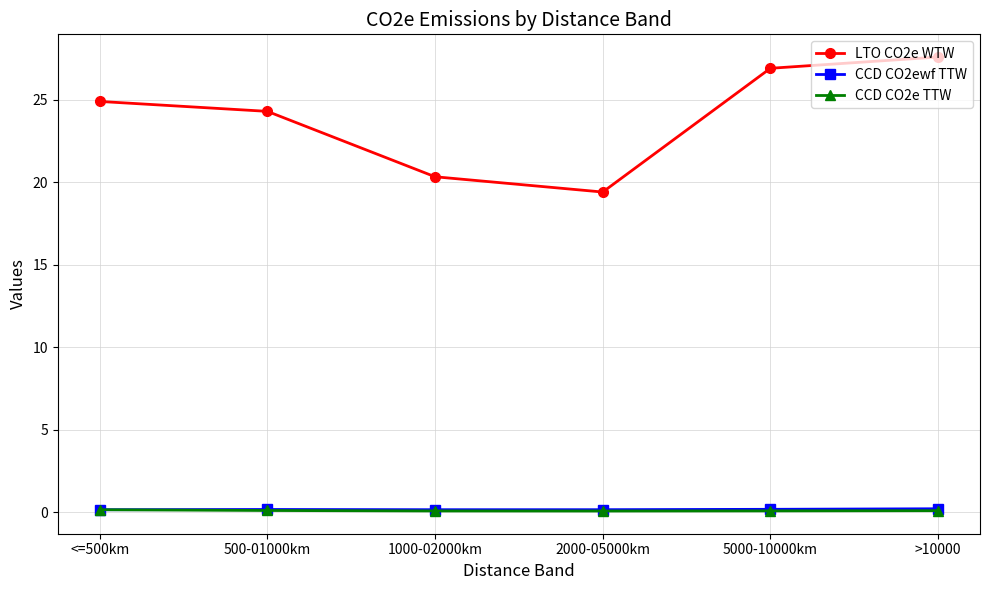

The value of CCD CO2ewf TTW at 500-01000km is 0.2. True or false?

True